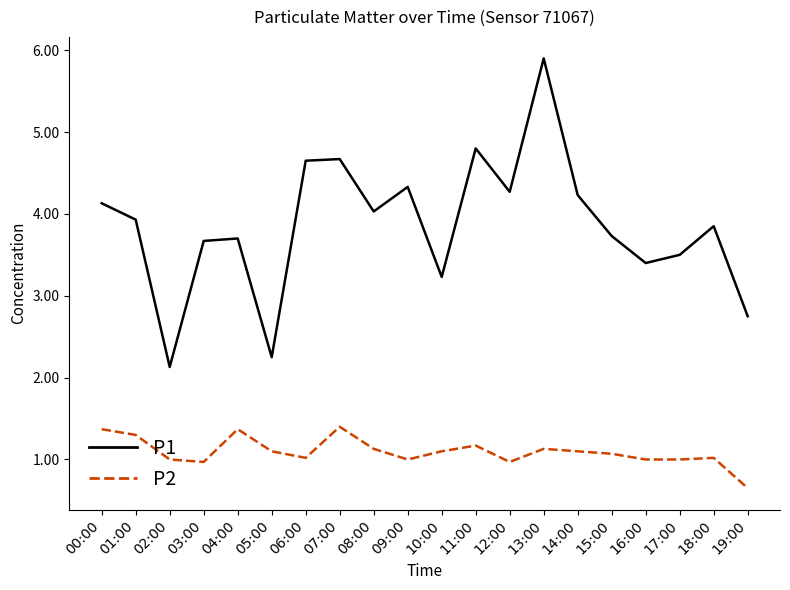

Where does the P2 series first go above 1?

00:00